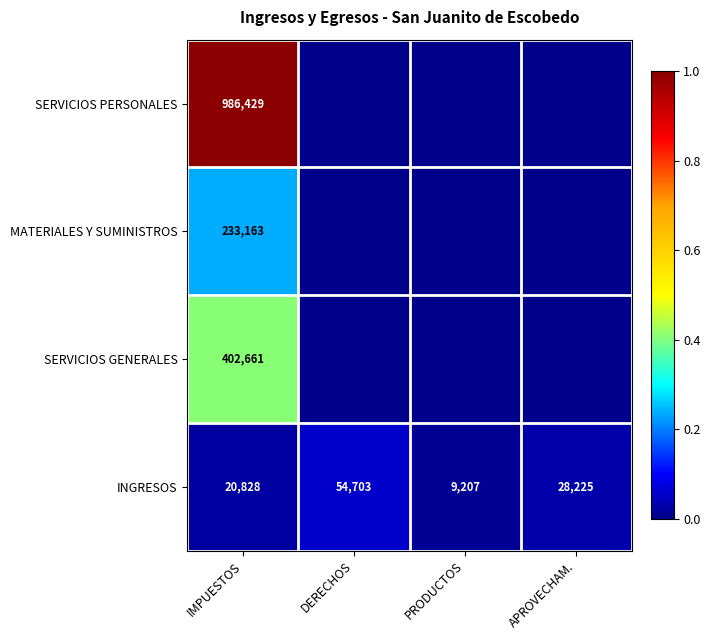

How many data points does each series have?

4